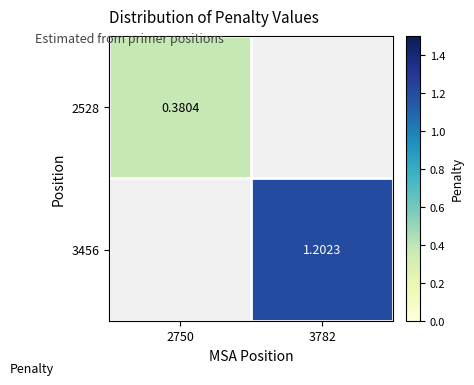

Is the value of 3456 at 3782 greater than the value of 2528 at 2750?

Yes